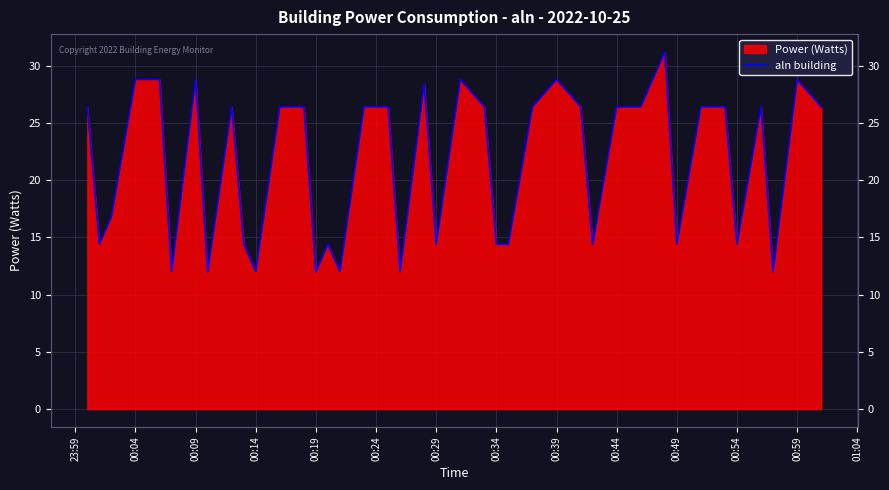

What is the difference between the maximum and minimum values?

19.2